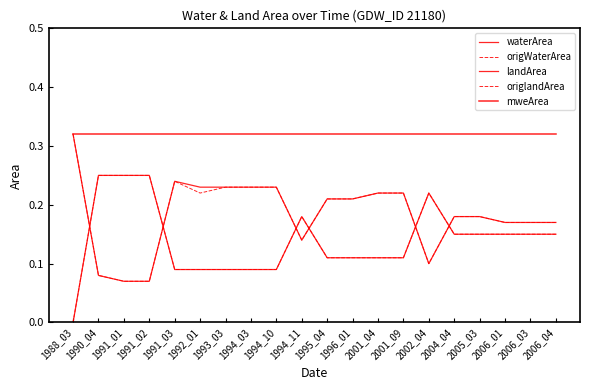

At which category is the sum across all series the highest?

1990_04